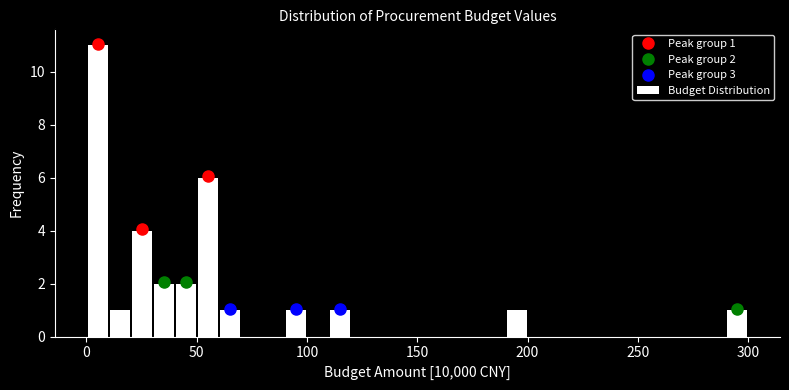

Around what value on the x-axis is the tallest bar? Give the approximate position of its centre, as read against the axis.

5